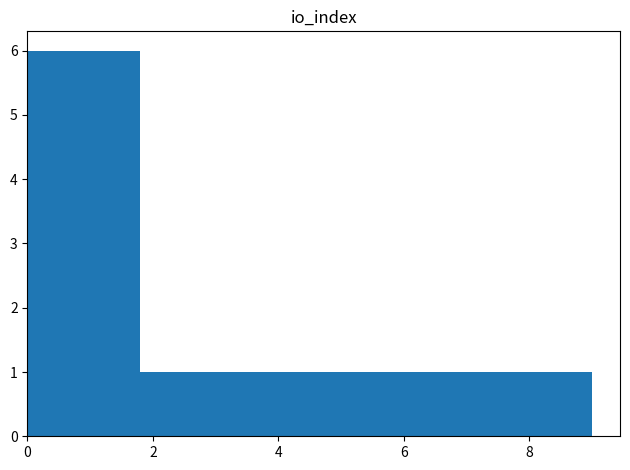

What is the height of the bar covering 2.7 to 3.6 on the x-axis? Neither the bar edges nor the heights are printed on the chart, so give them approximately, as read against the axes.

1